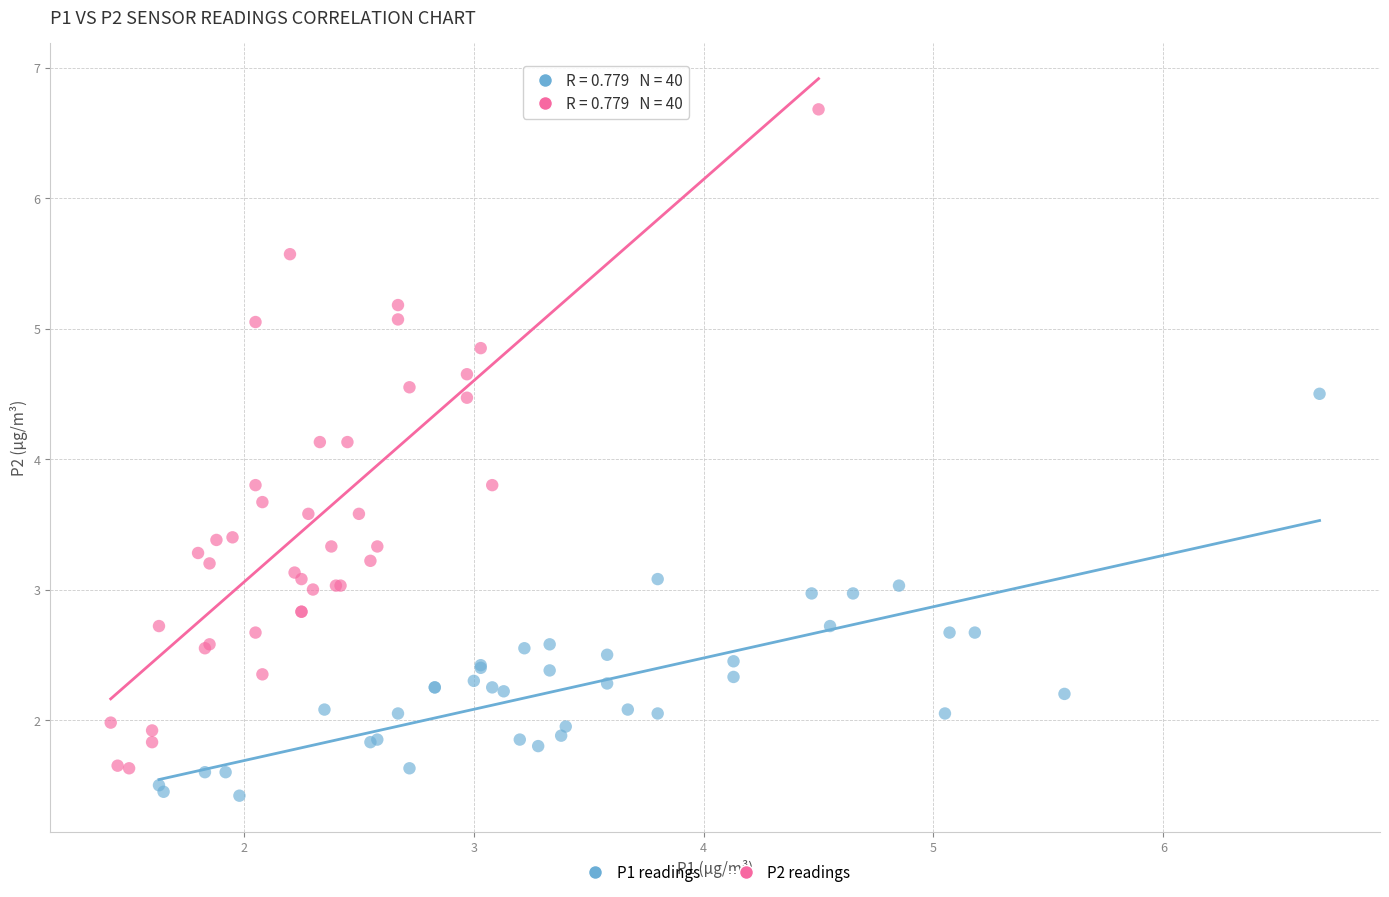

Which series has the widest spread of Y values?

P2 readings